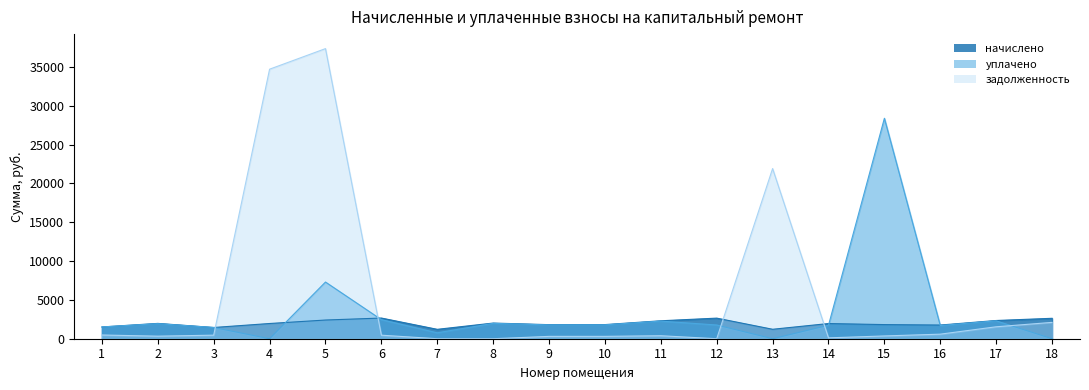

Read the задолженность value at 9.

302.0